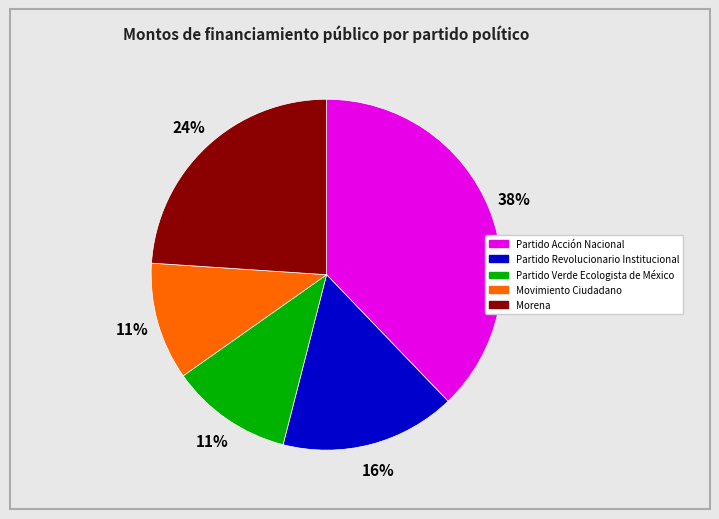

The Partido Revolucionario Institucional slice represents 23% of the pie. True or false?

False